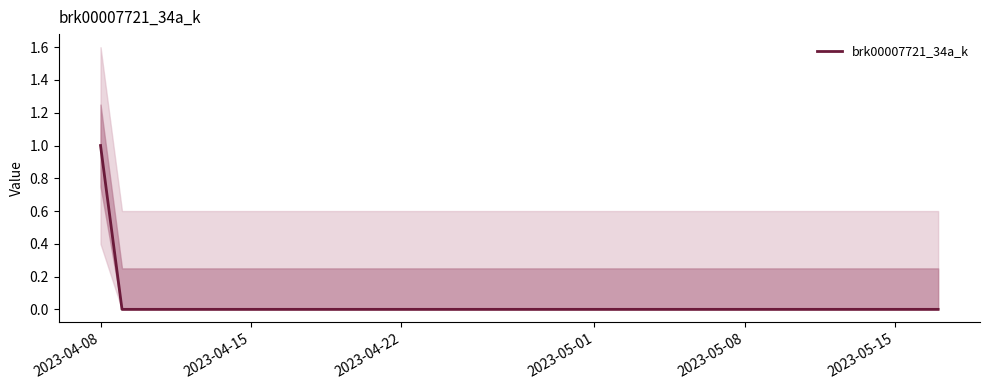

True or false: the data has more than 2 interior local peaks.

False